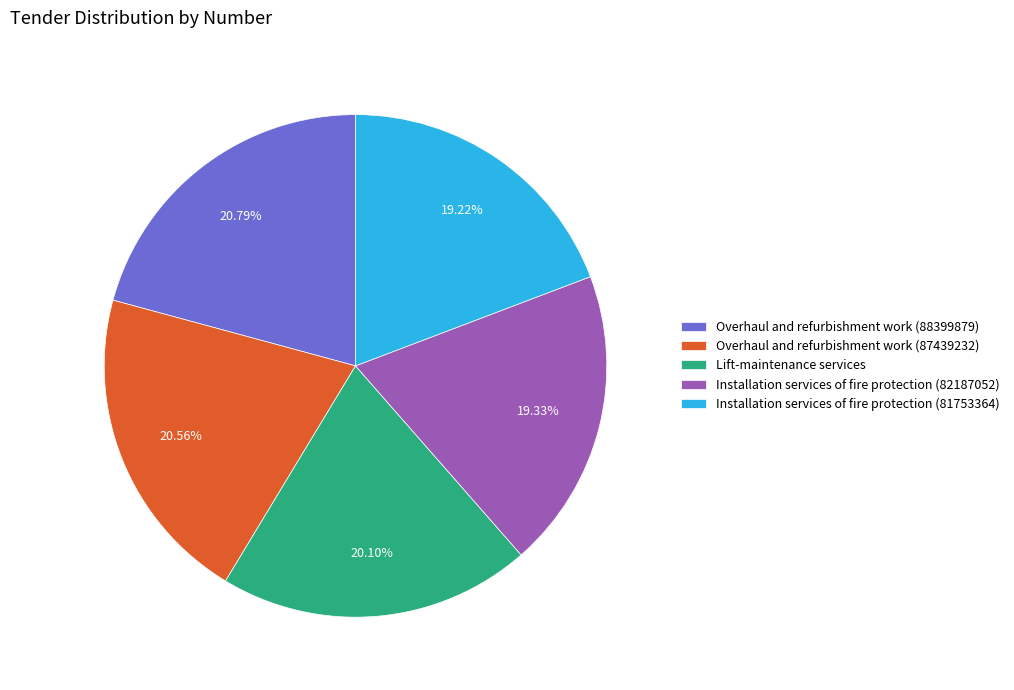

To the nearest percent, what portion does Lift-maintenance services represent?

20%